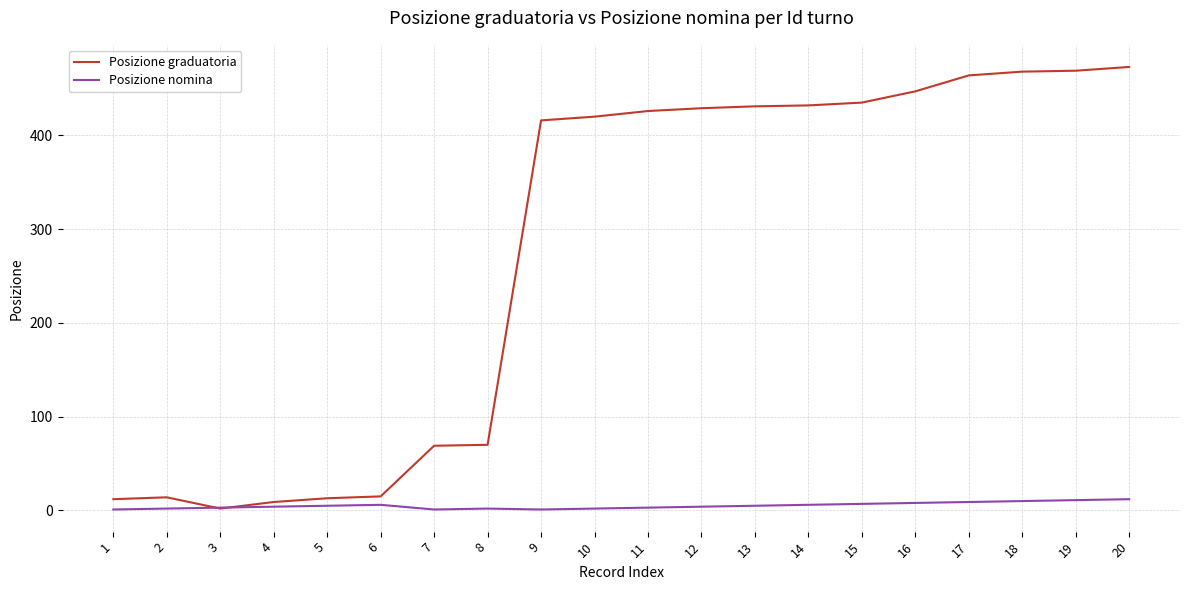

Rank the series at 4 from lowest to highest value.

Posizione nomina, Posizione graduatoria